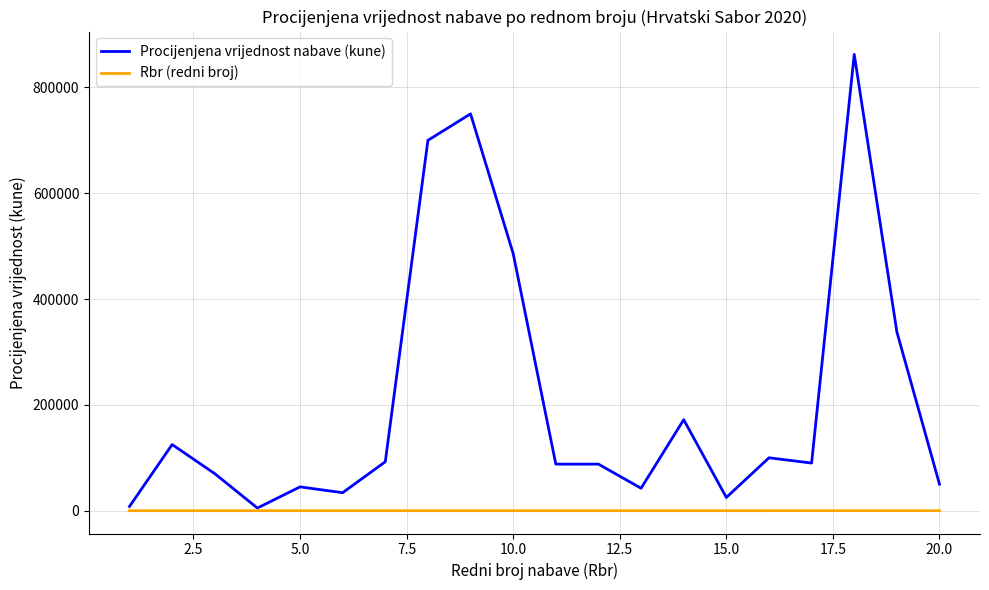

Which series has the largest range (max minus min)?

Procijenjena vrijednost nabave (kune)